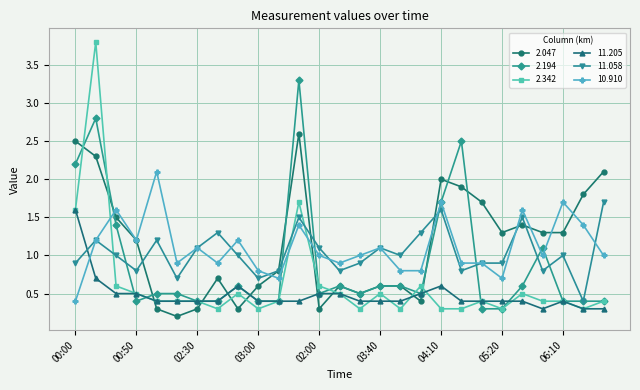

Is this an area chart (filled region under the line)?

No